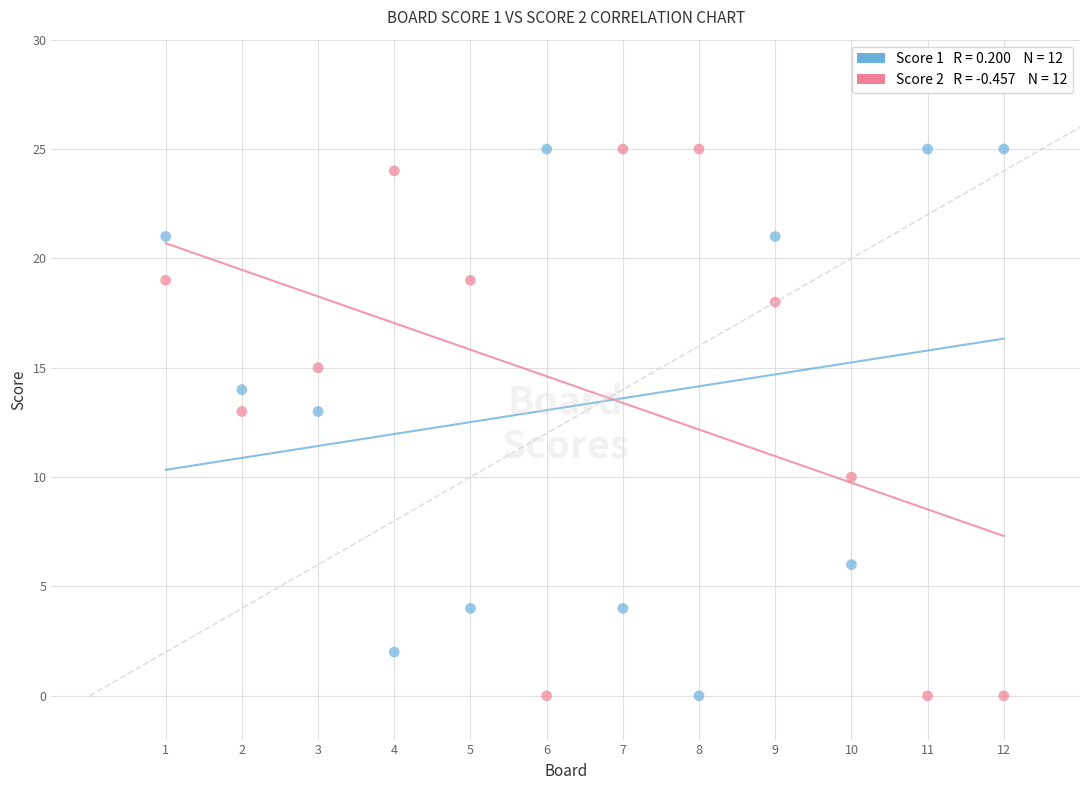

Across all data points, what is the range of X values (max minus min)?

11